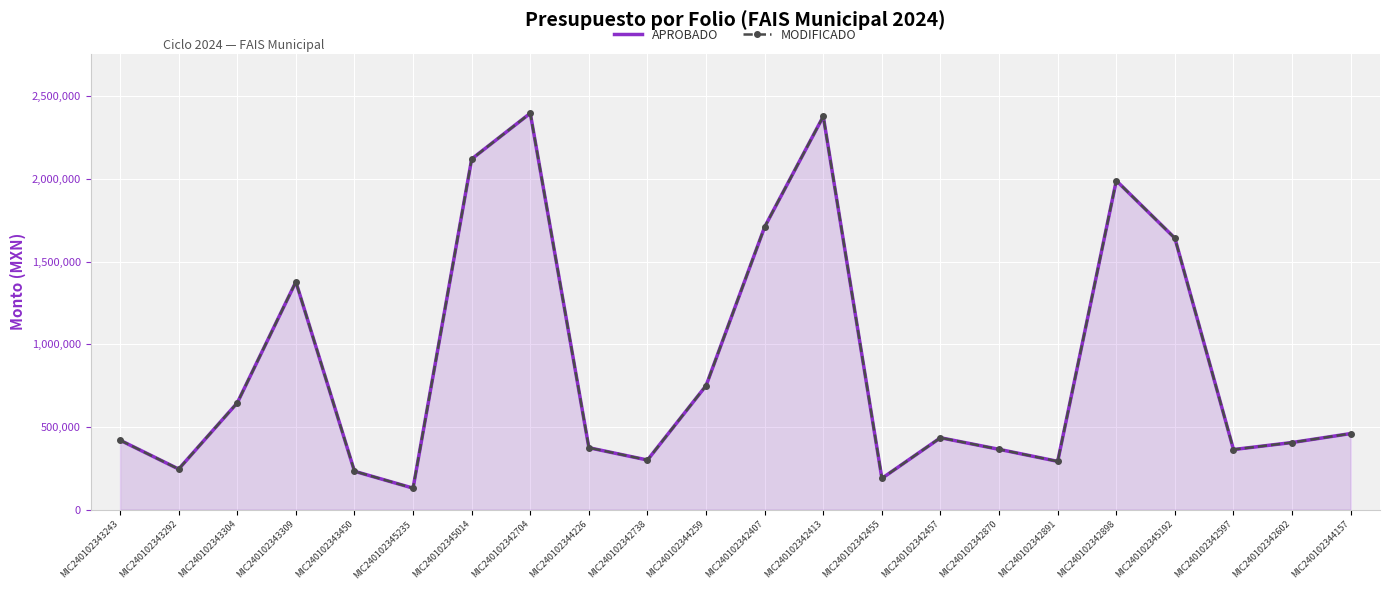

How many lines are shown in the chart?

2